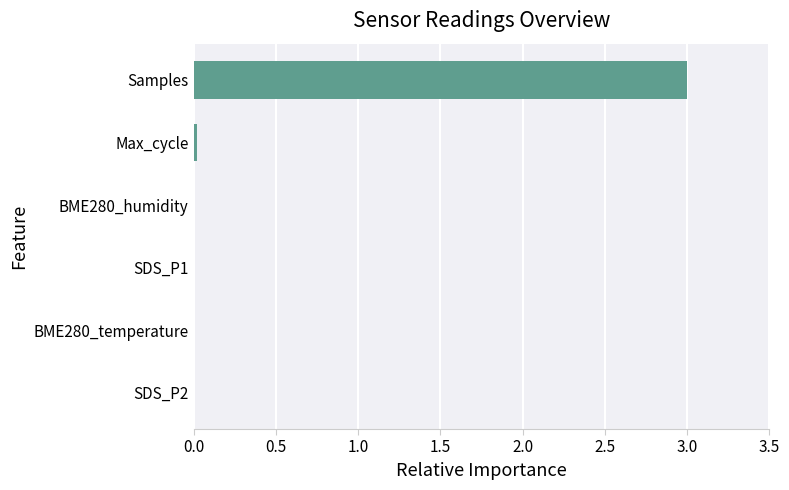

Between Samples and Max_cycle, which is larger?

Samples